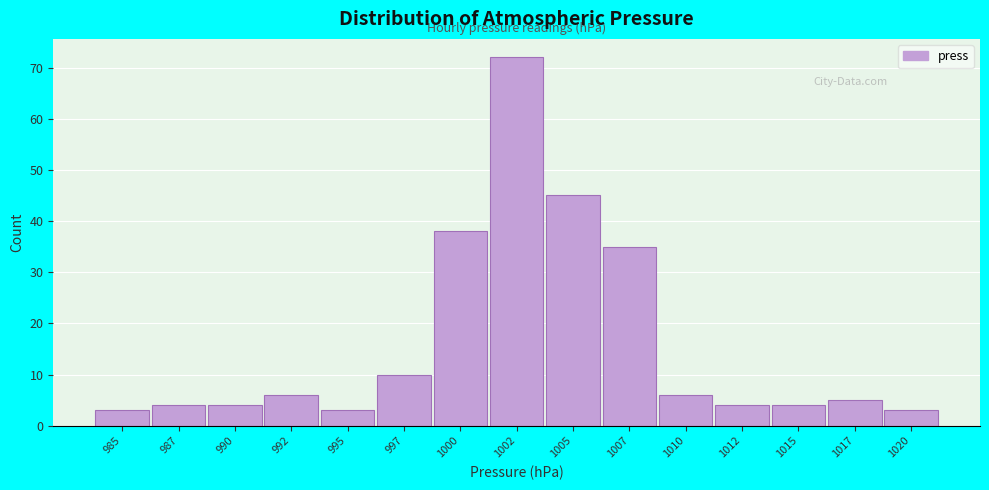

Reading left to right, transcribe all the data shown in this chart.

985=3	987=4	990=4	992=6	995=3	997=10	1000=38	1002=72	1005=45	1007=35	1010=6	1012=4	1015=4	1017=5	1020=3